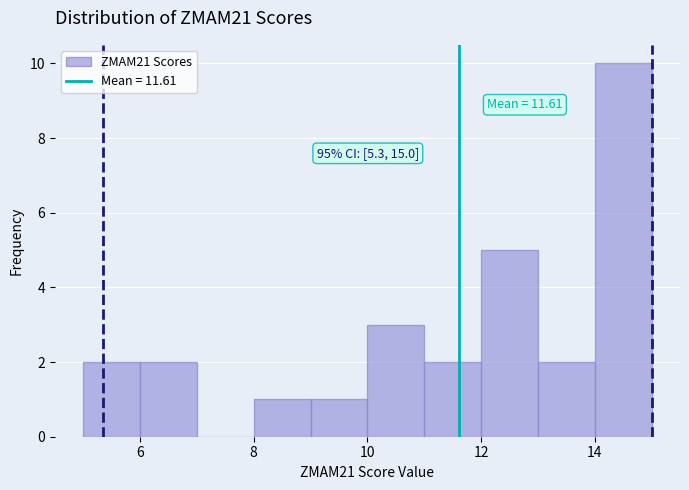

Over which range of the x-axis is the bar tallest?

14 to 15